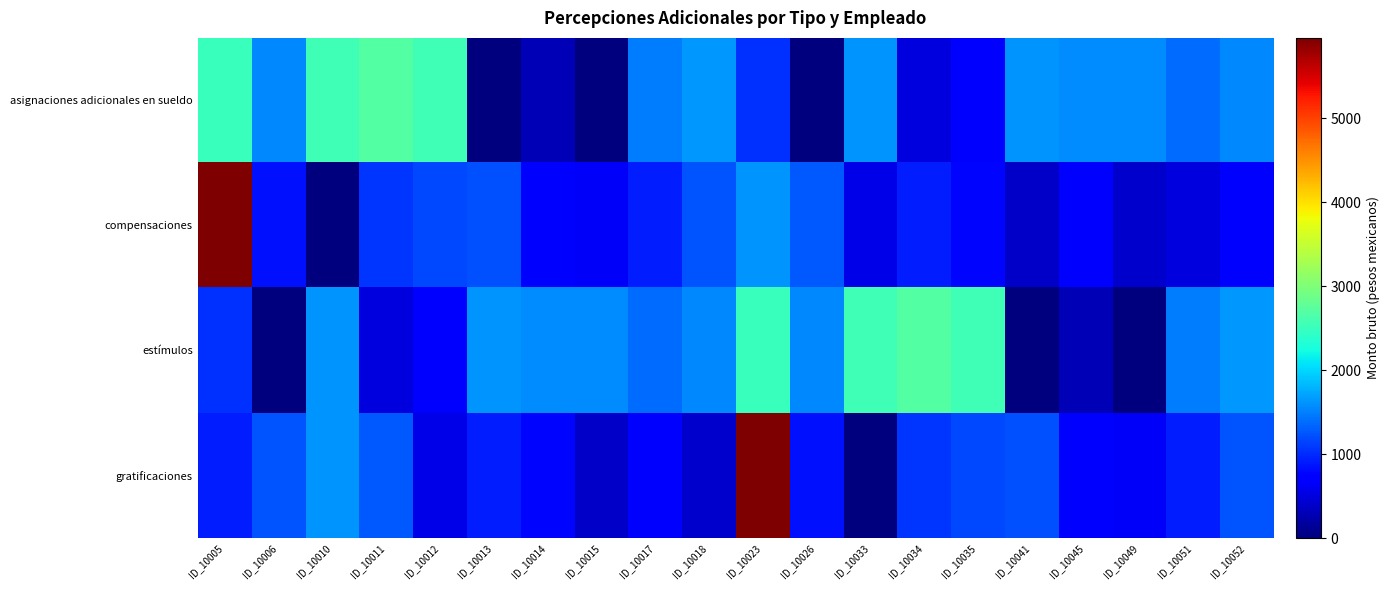

List the series in order of their peak value, lowest first.

asignaciones adicionales en sueldo, estímulos, compensaciones, gratificaciones